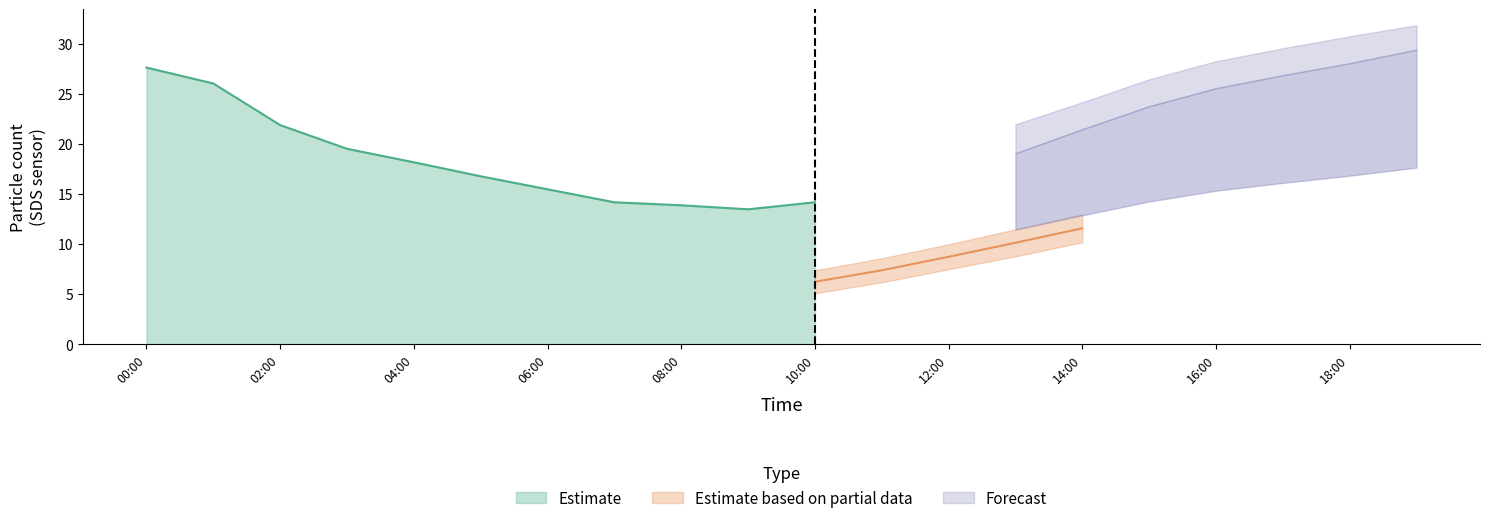

The value of SDS_P1 at 2024/01/26 04:00 is 7.2. True or false?

False